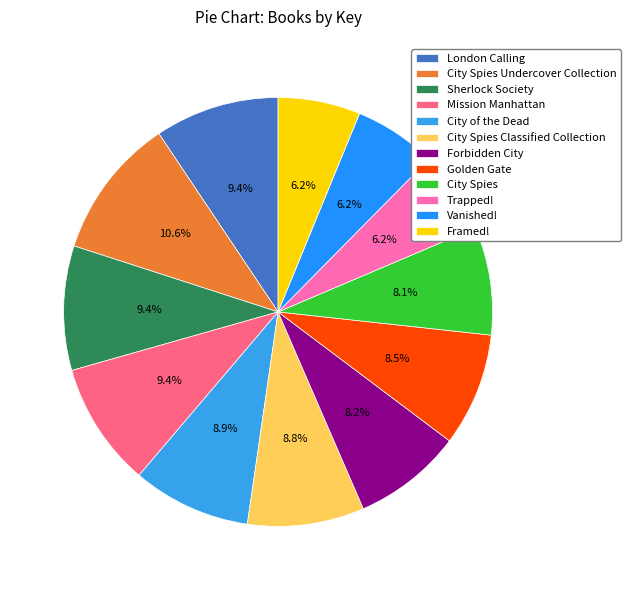

Which category has the smallest portion of the pie?

Framed!